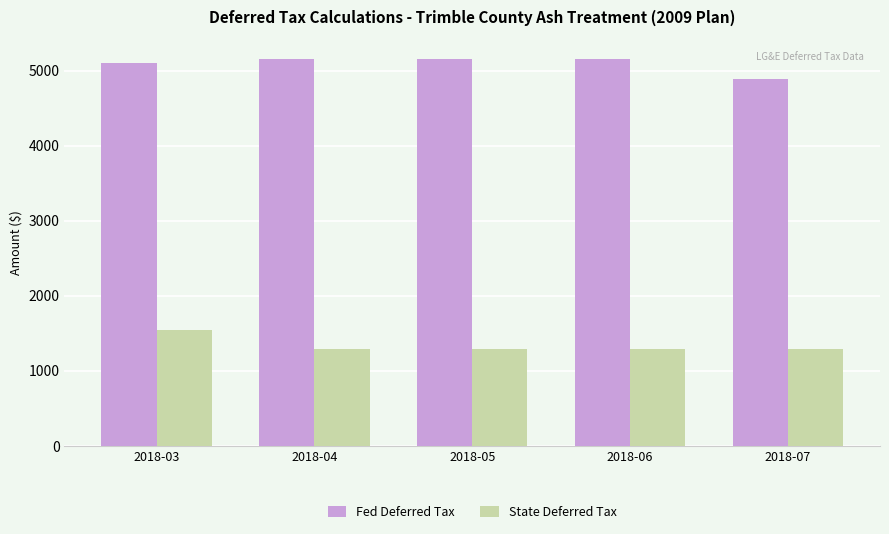

The Fed Deferred Tax series shows 5102.4 at 2018-03. True or false?

True